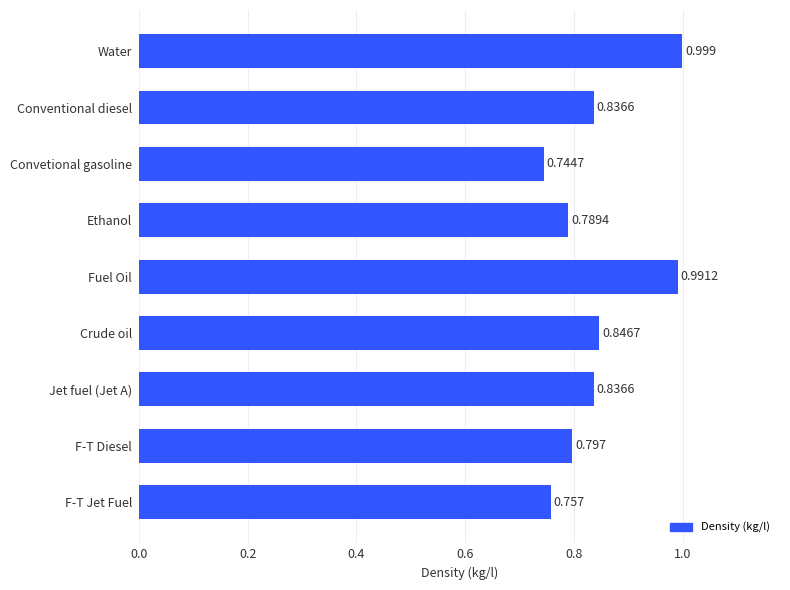

Does the chart contain any negative values?

No